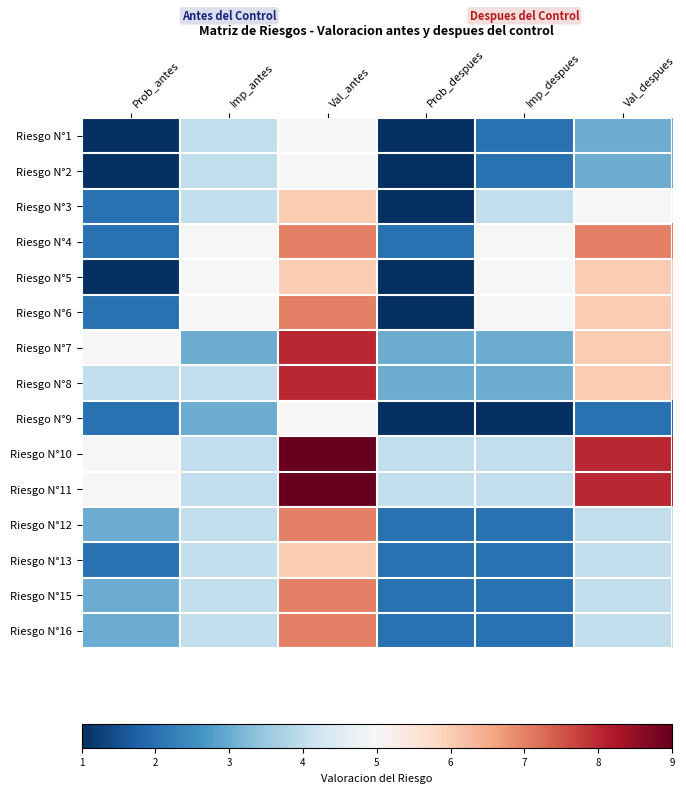

What is the spread (max minus min) of values at Imp_despues?

4